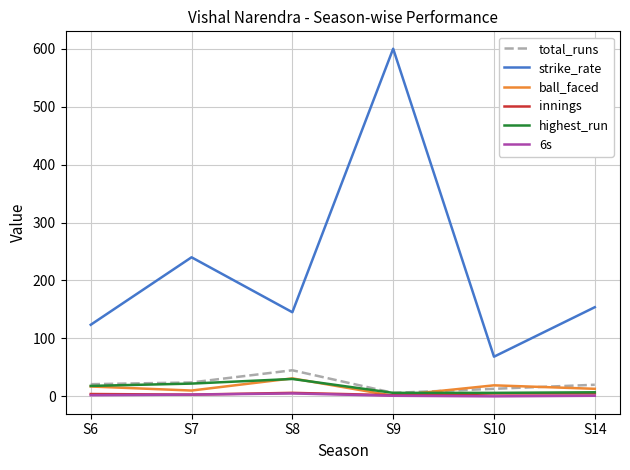

True or false: ball_faced and strike_rate intersect in this chart.

False